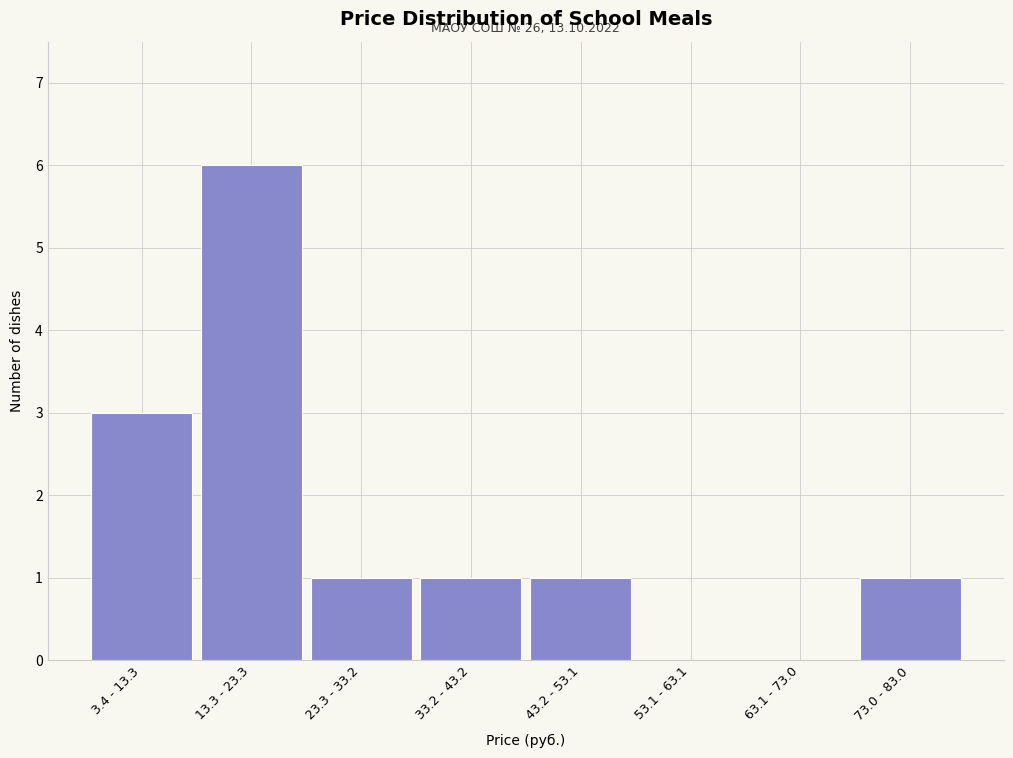

Reading left to right, transcribe all the data shown in this chart.

3.4 - 13.3=3	13.3 - 23.3=6	23.3 - 33.2=1	33.2 - 43.2=1	43.2 - 53.1=1	53.1 - 63.1=0	63.1 - 73.0=0	73.0 - 83.0=1